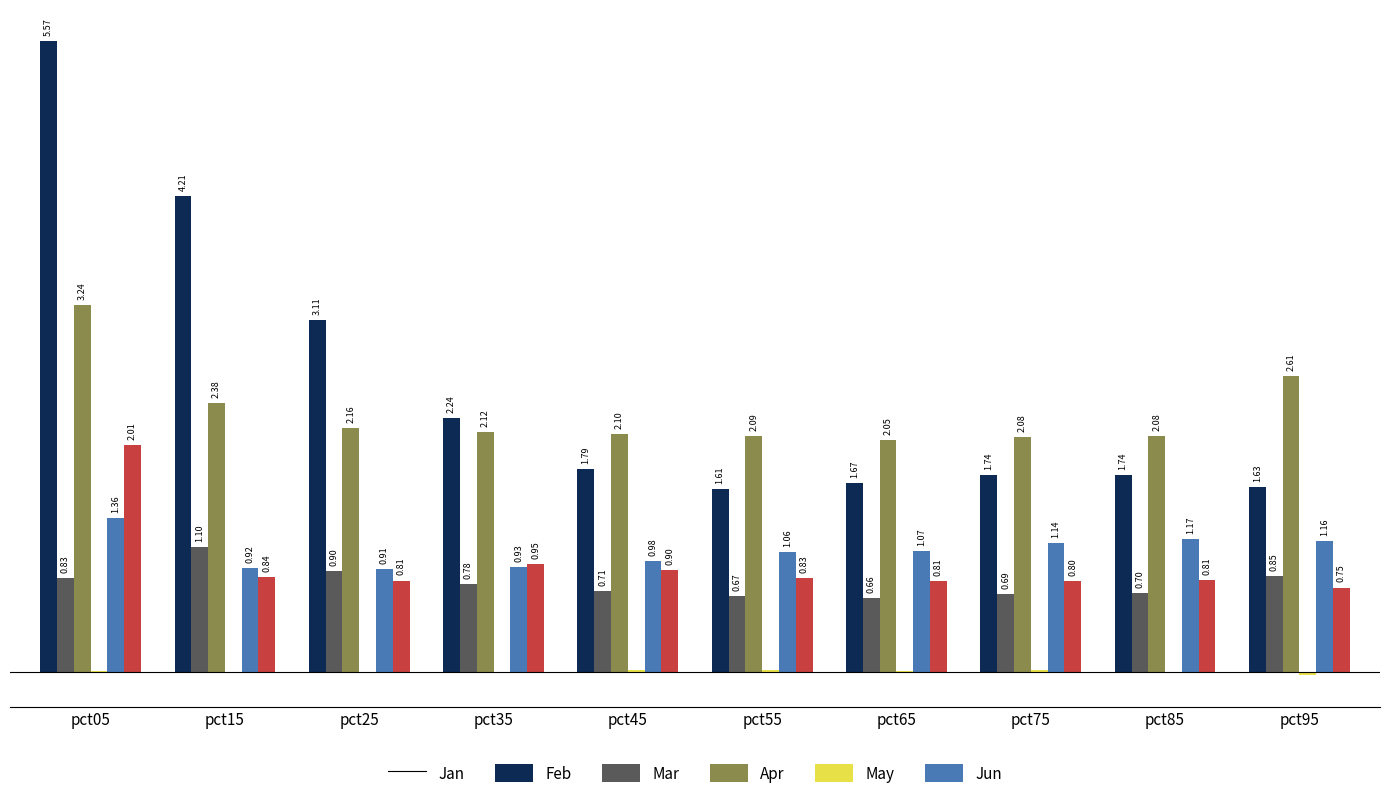

Is the value of Mar at pct15 greater than the value of Feb at pct65?

Yes